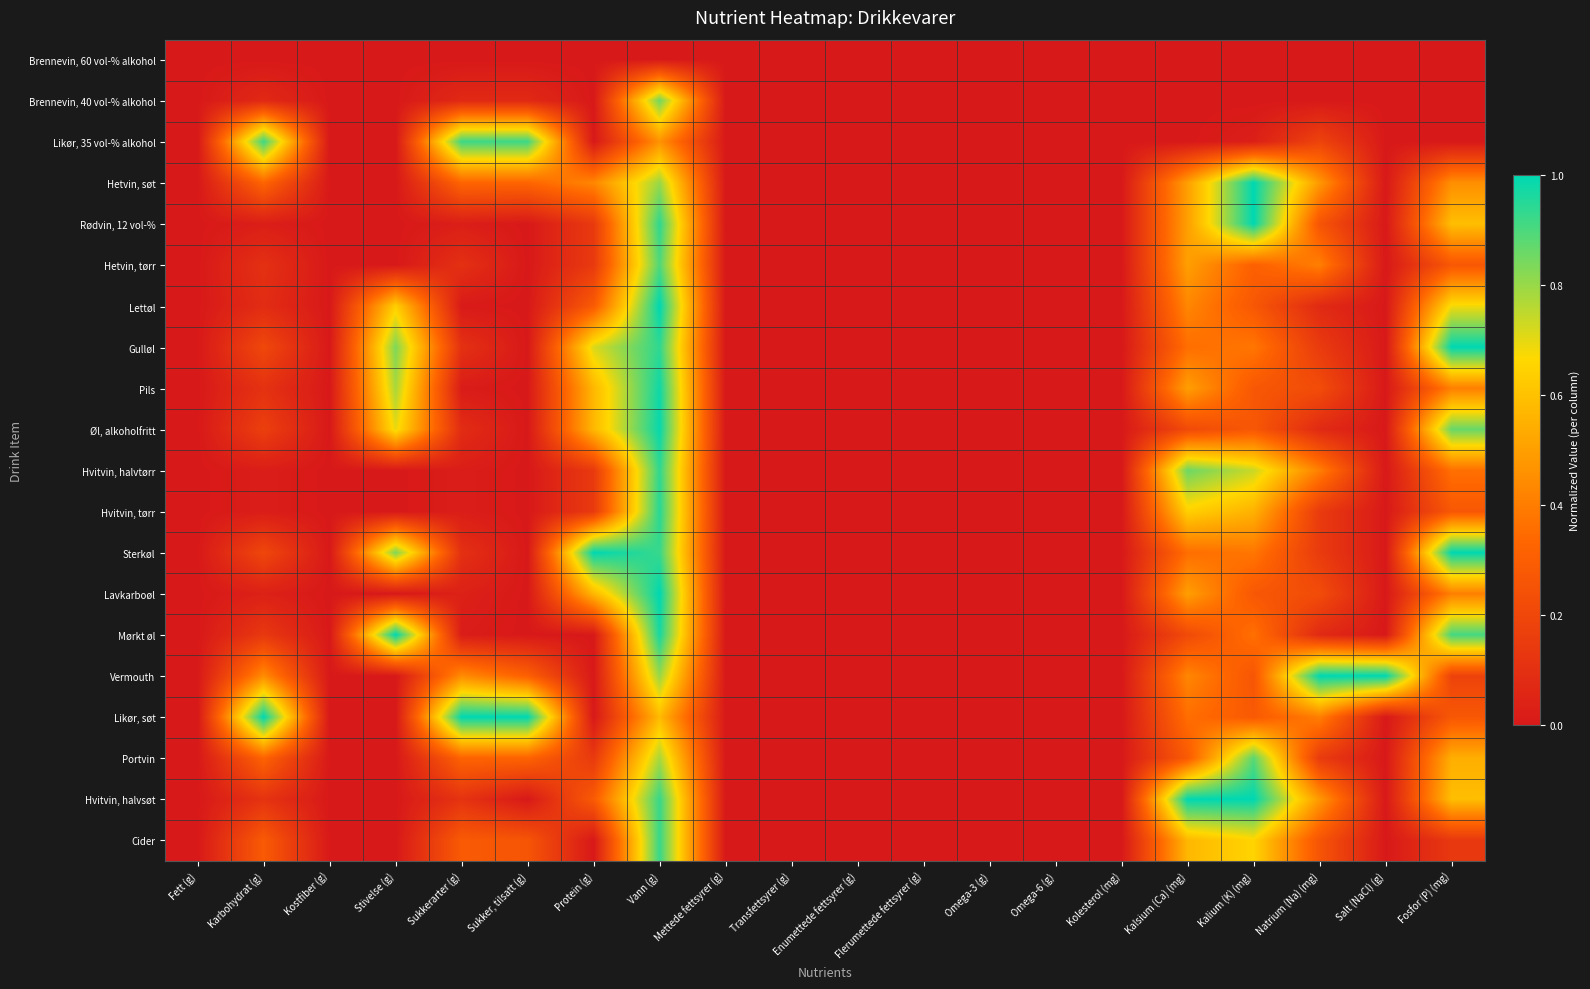

At how many categories does at least one series exceed 0?

11